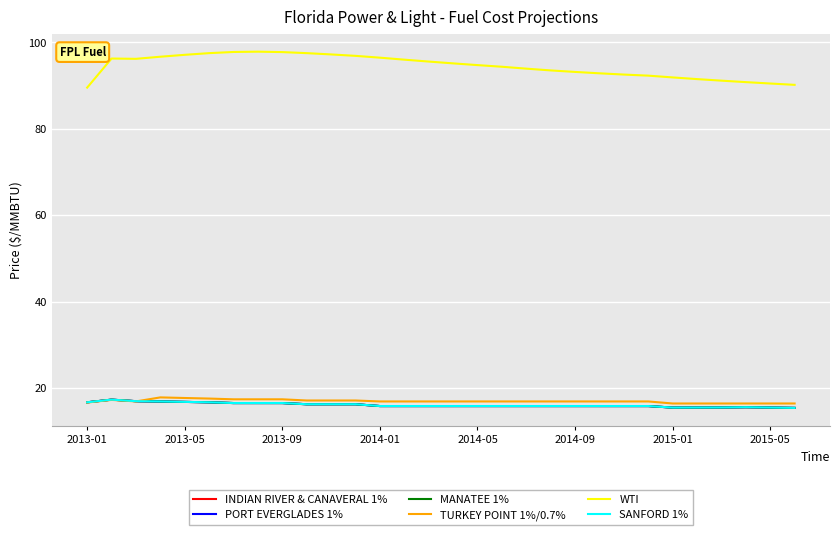

Which series has the largest range (max minus min)?

WTI